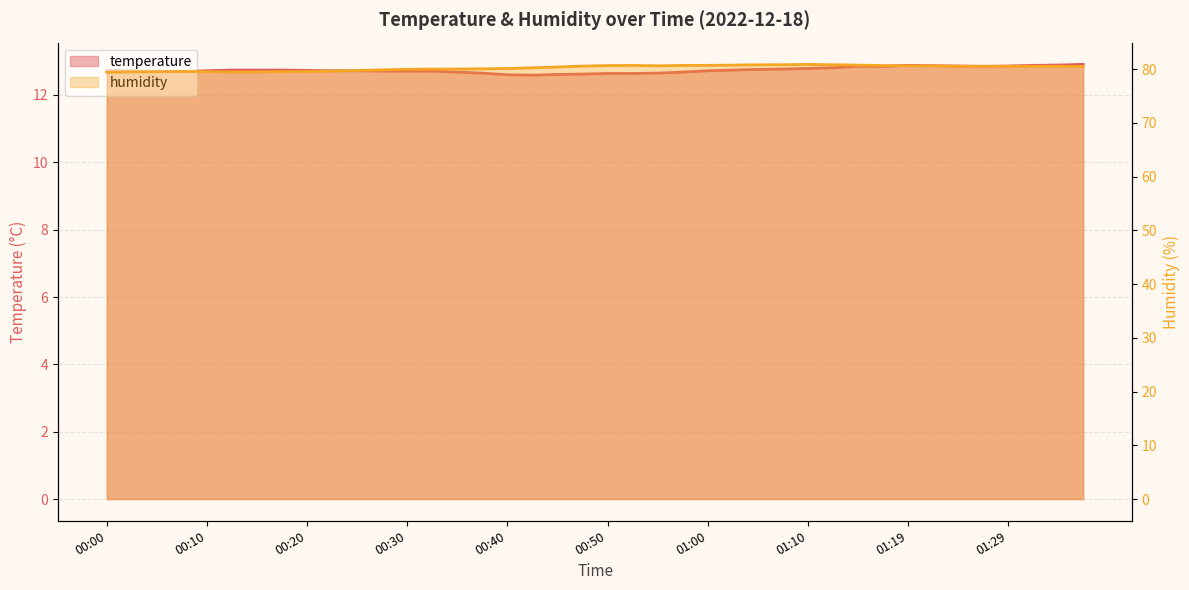

What is the difference between the maximum and minimum values in the humidity series?

1.5